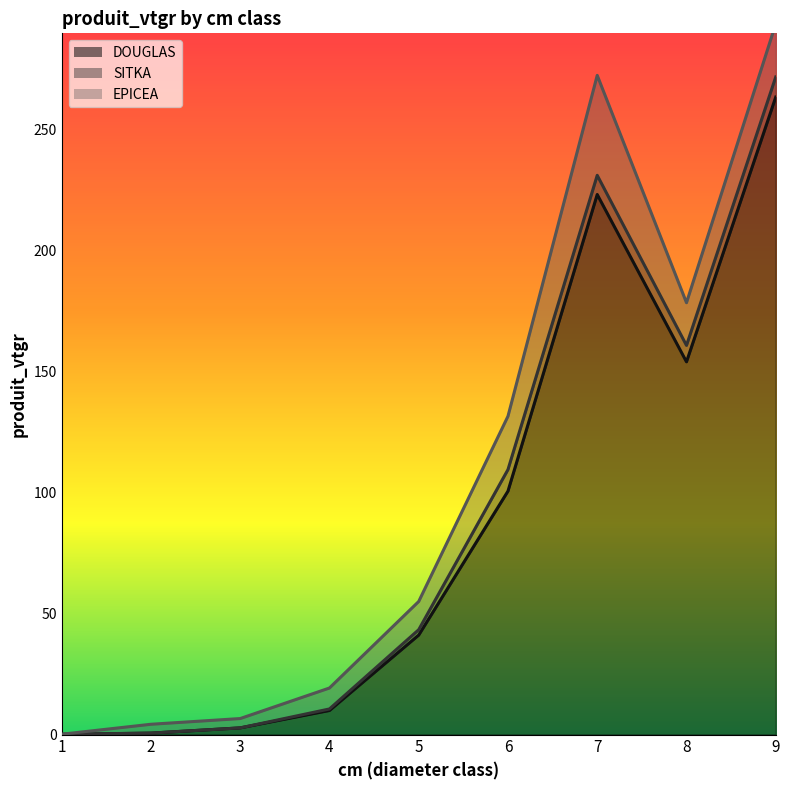

What is the difference between the maximum and minimum values in the SITKA series?

8.9